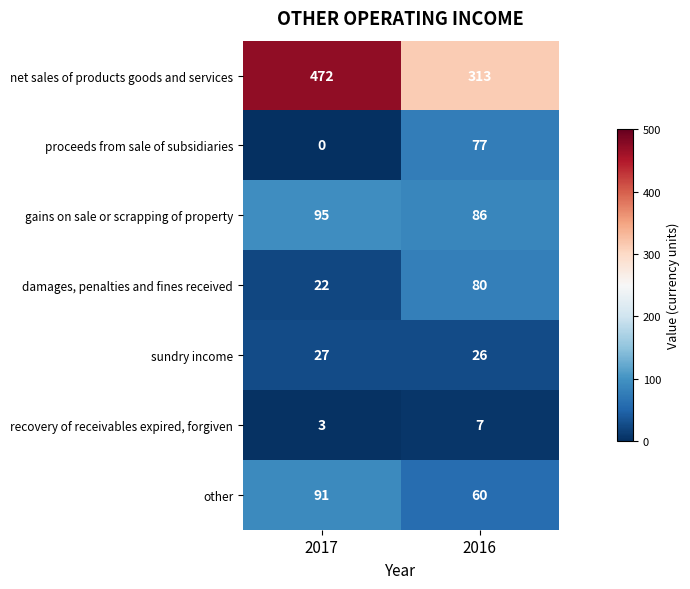

What is the difference between the net sales of products goods and services values at 2017 and 2016?

159